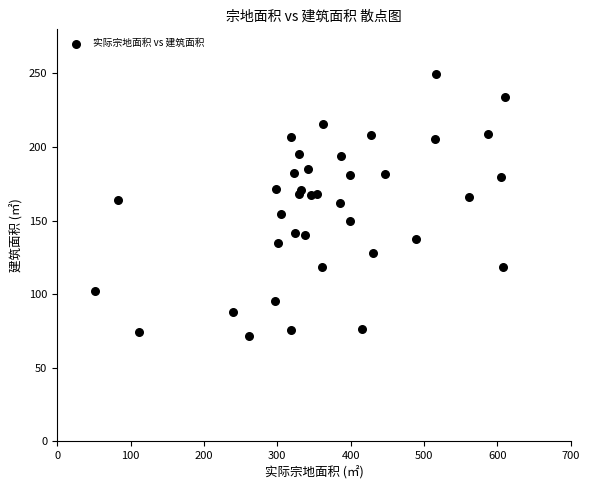

What is the range of X values (max minus min)?

559.2